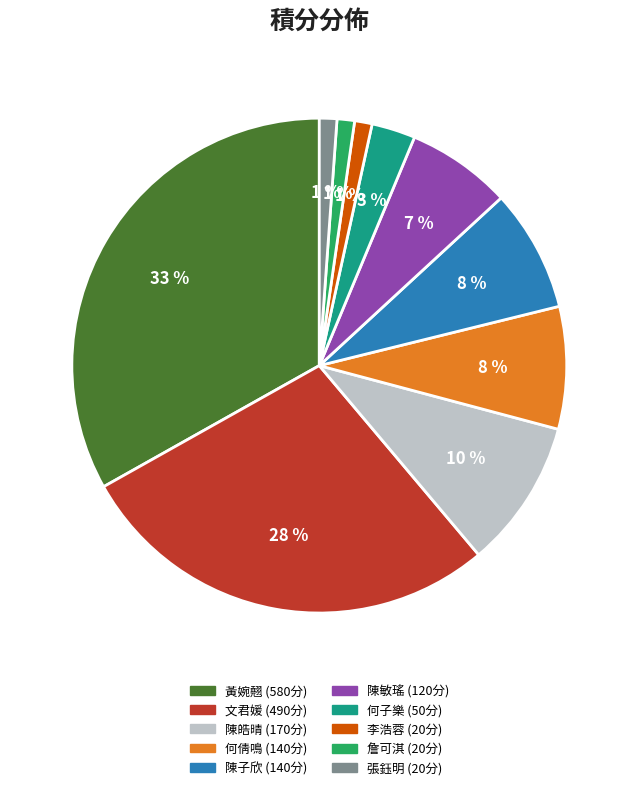

Which category has the biggest portion of the pie?

黃婉翹